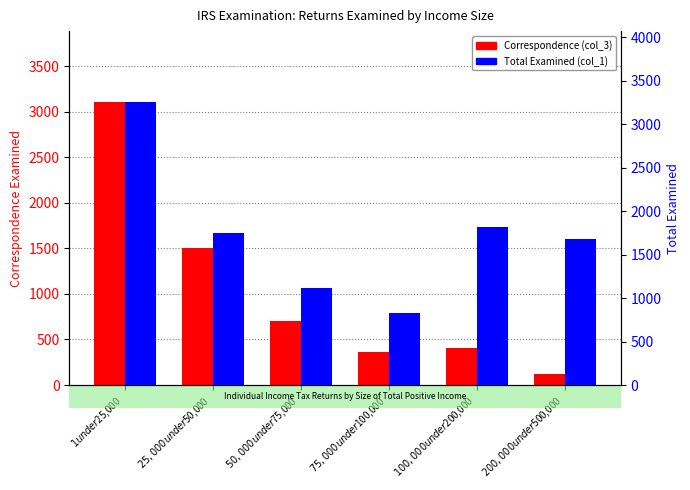

List the series in order of their overall mean, highest first.

Total Examined (col_1), Correspondence (col_3)